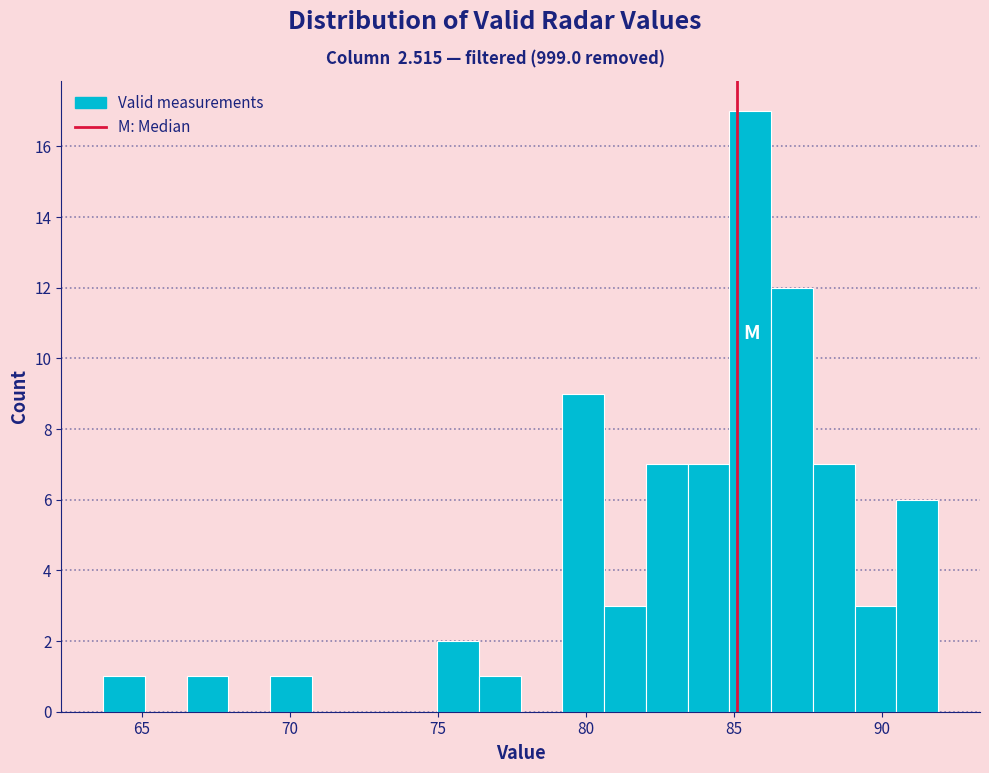

Around what value on the x-axis is the tallest bar? Give the approximate position of its centre, as read against the axis.

85.5